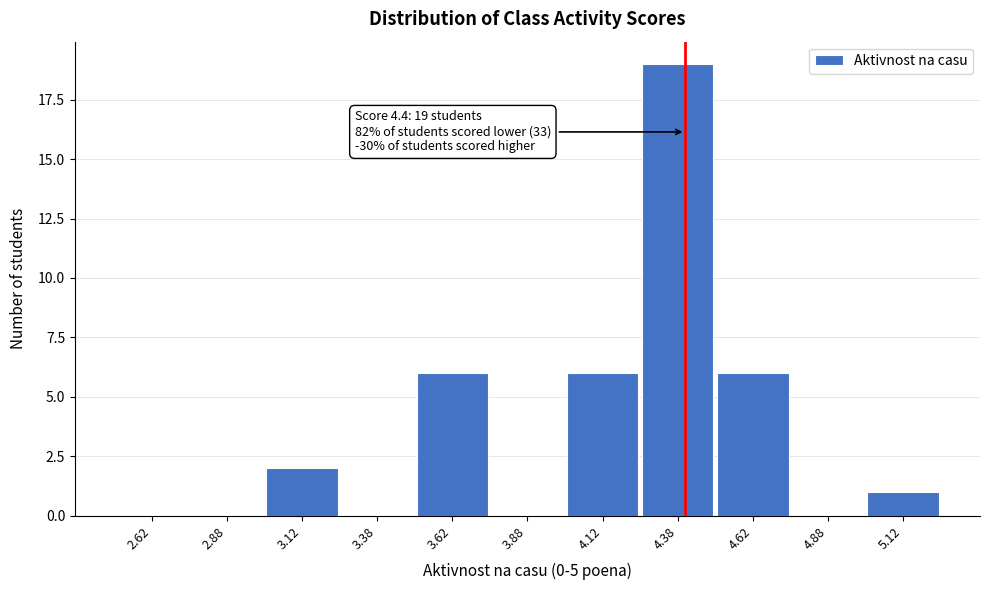

Which range on the x-axis has the tallest bar?

4.25 to 4.50